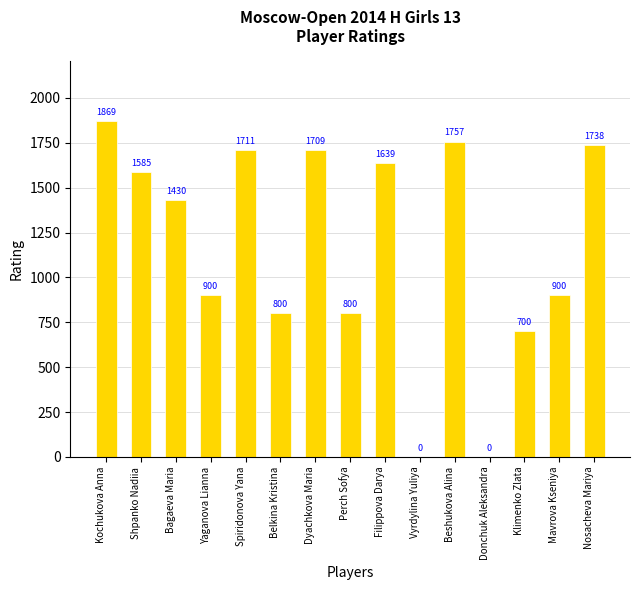

Which label corresponds to the largest value in the chart?

Kochukova Anna